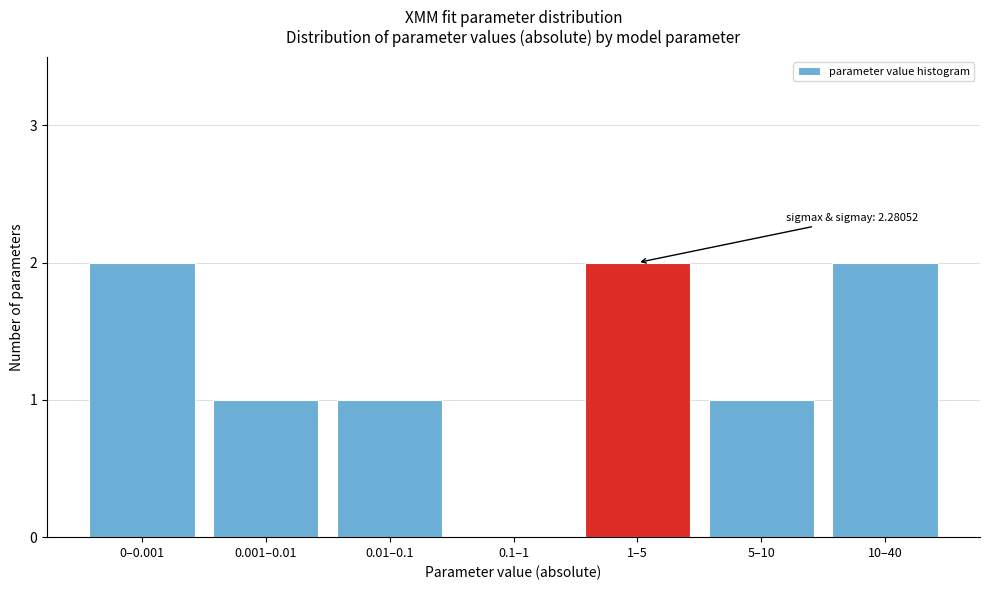

Reading right to left, transcribe all the data shown in this chart.

10–40=2	5–10=1	1–5=2	0.1–1=0	0.01–0.1=1	0.001–0.01=1	0–0.001=2